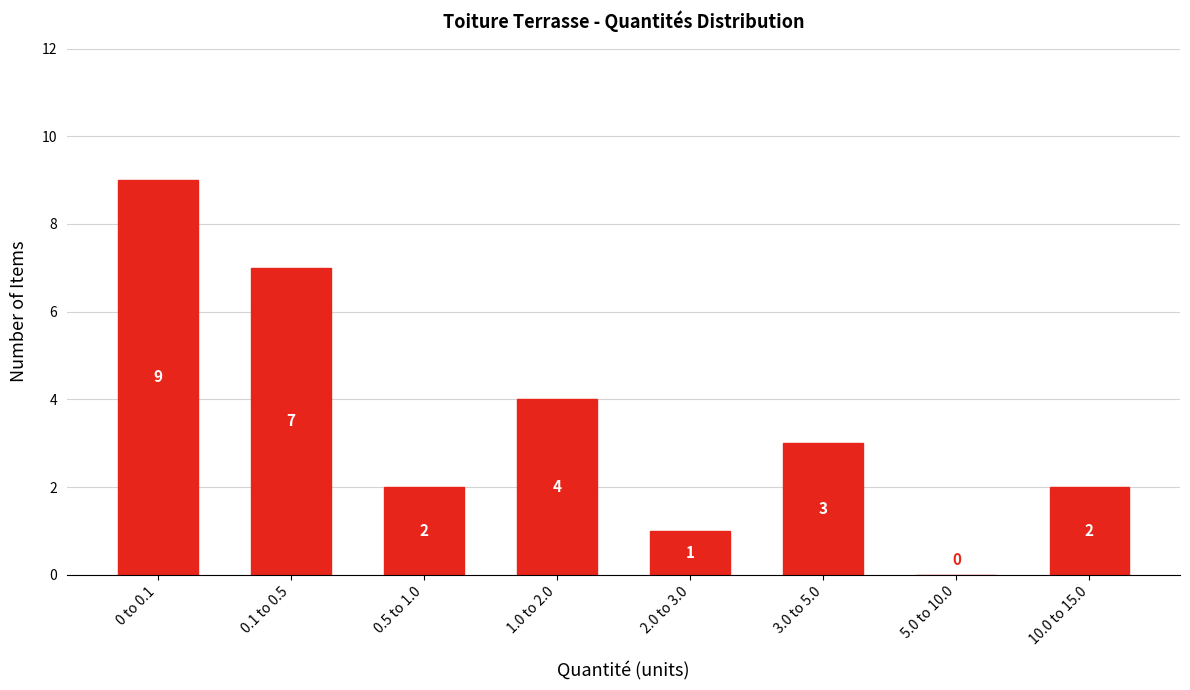

Reading left to right, transcribe all the data shown in this chart.

0 to 0.1=9	0.1 to 0.5=7	0.5 to 1.0=2	1.0 to 2.0=4	2.0 to 3.0=1	3.0 to 5.0=3	5.0 to 10.0=0	10.0 to 15.0=2